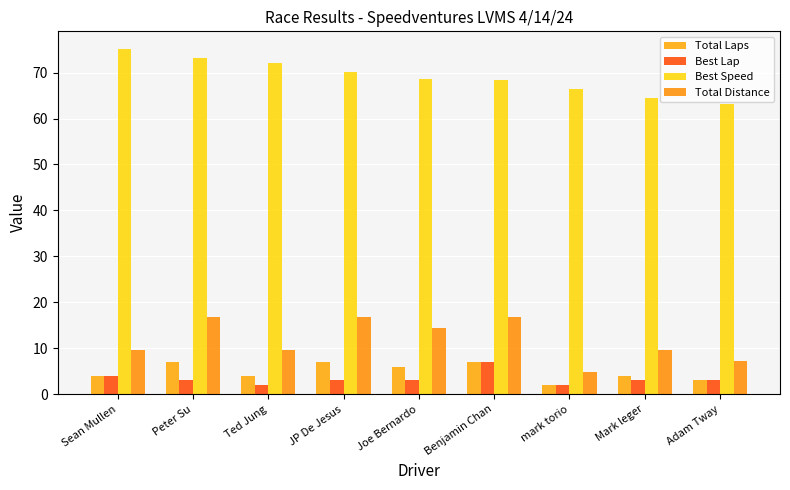

At which category does the chart reach its minimum across all series?

mark torio